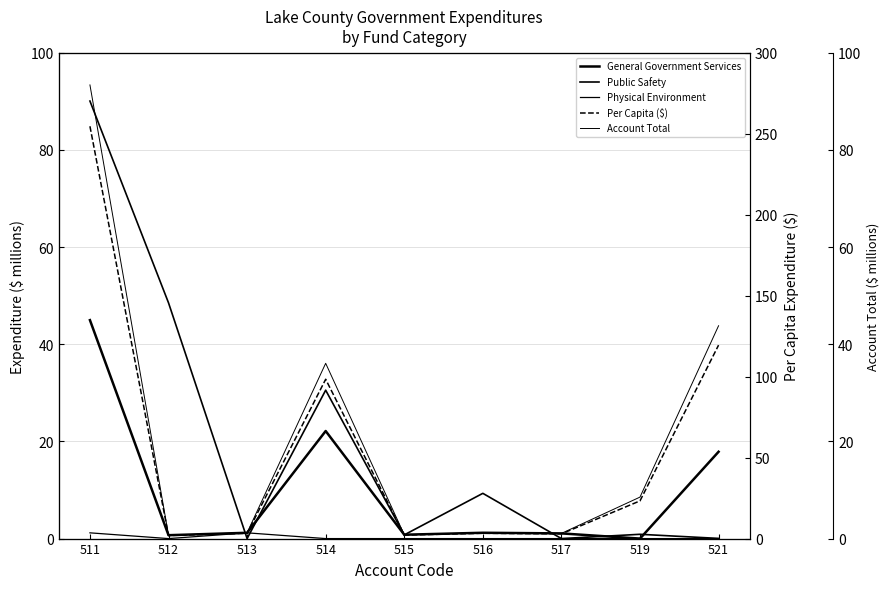

In Account Total, how many points are lower than both neighbors (excluding endpoints)?

3